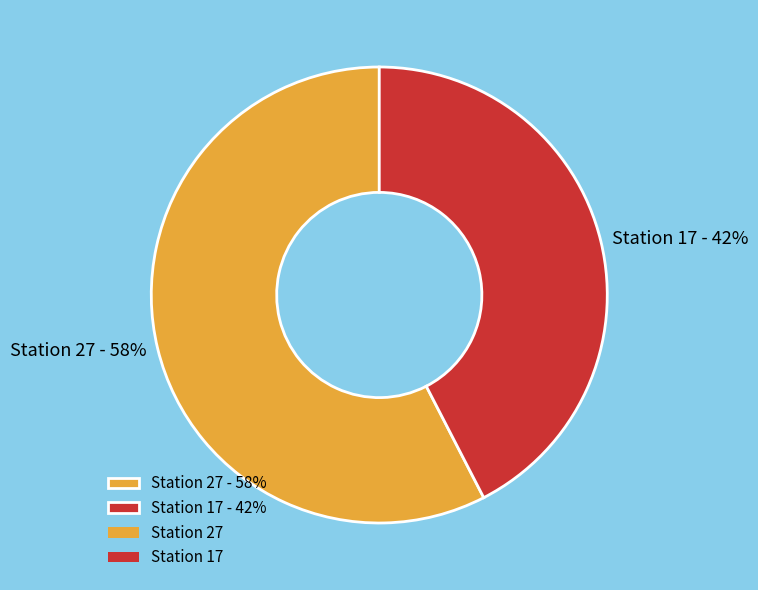

Do Station 27 - 58% and Station 17 - 42% together represent more than half of the pie?

Yes